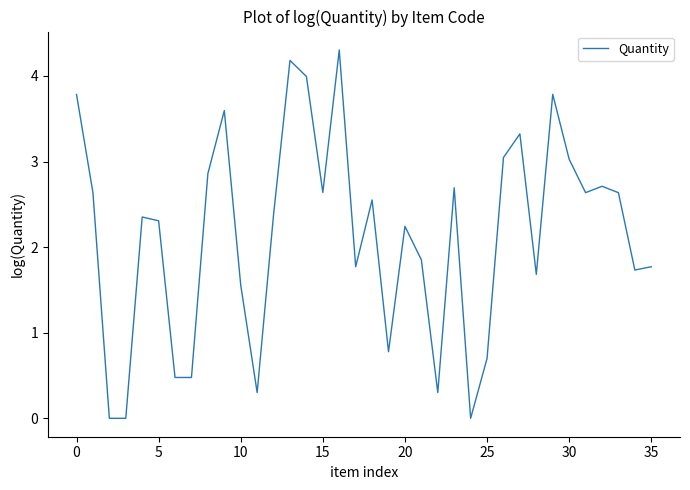

What is the difference between the maximum and minimum values?

4.3